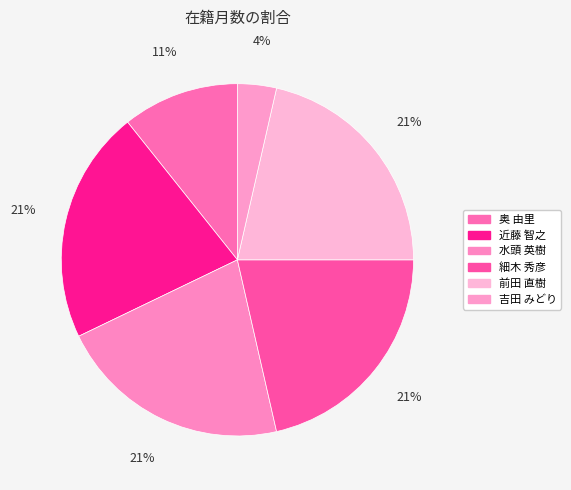

What percentage is the 水頭 英樹 slice, to the nearest percent?

21%